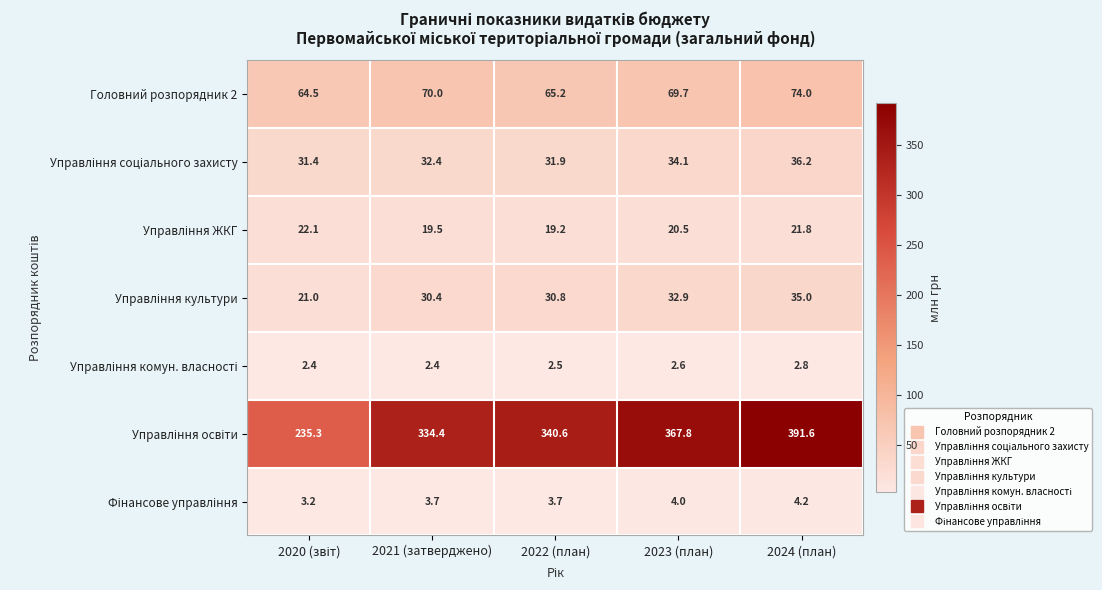

How many distinct data groups are displayed?

7